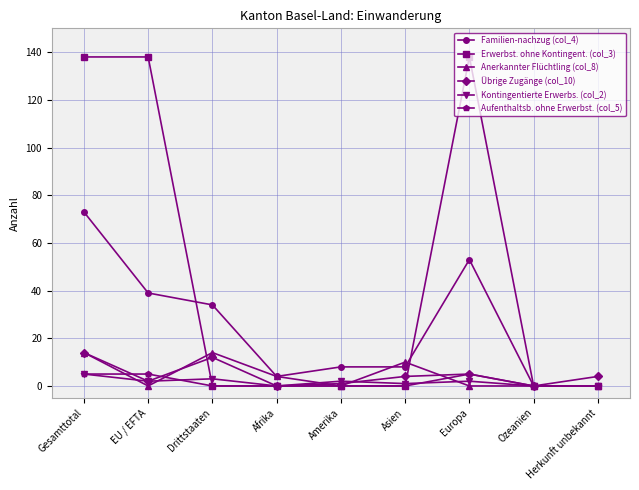

What is the difference between the second highest and minimum values in the Familien-nachzug (col_4) series?

53